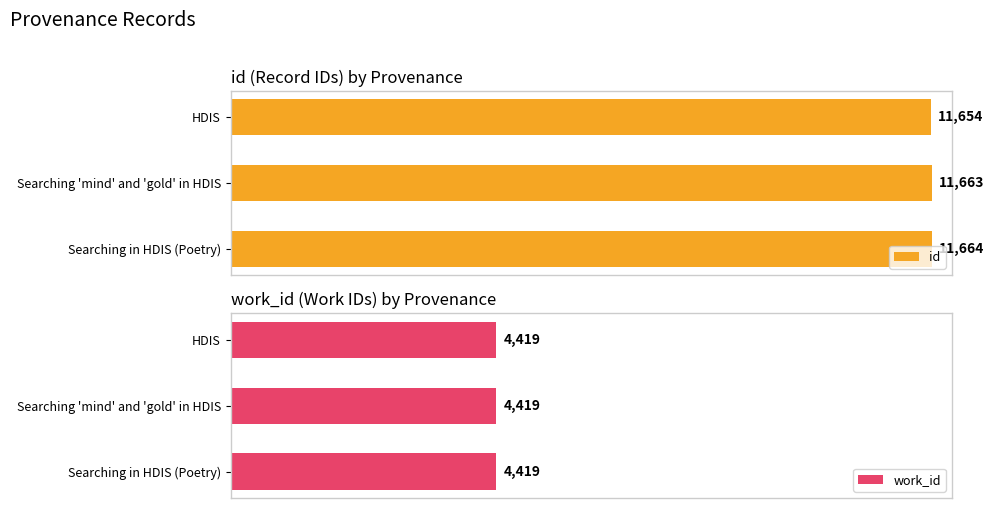

At which label does id reach its peak?

Searching in HDIS (Poetry)